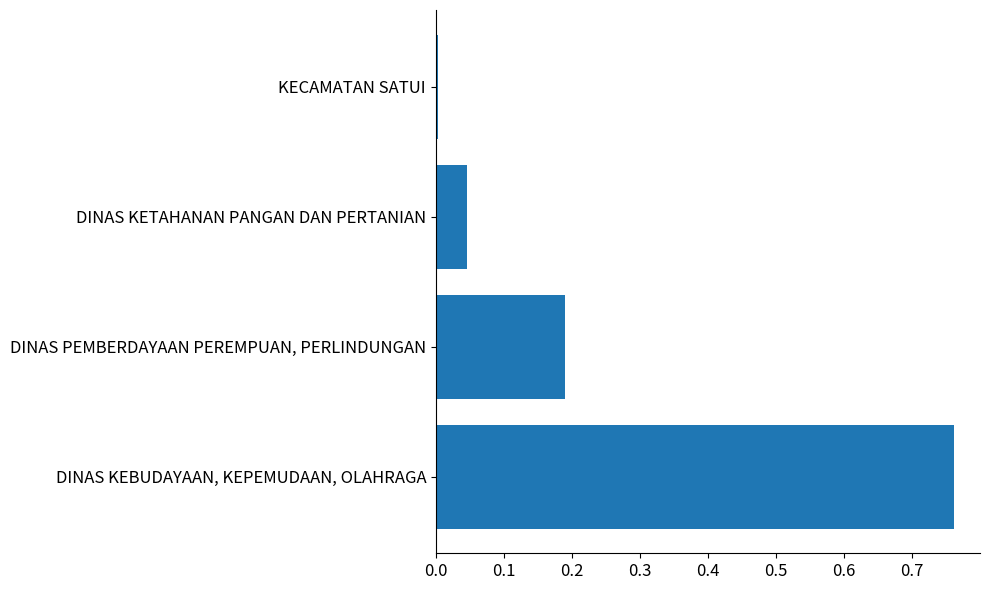

What is the difference between the maximum and second lowest values?

0.7